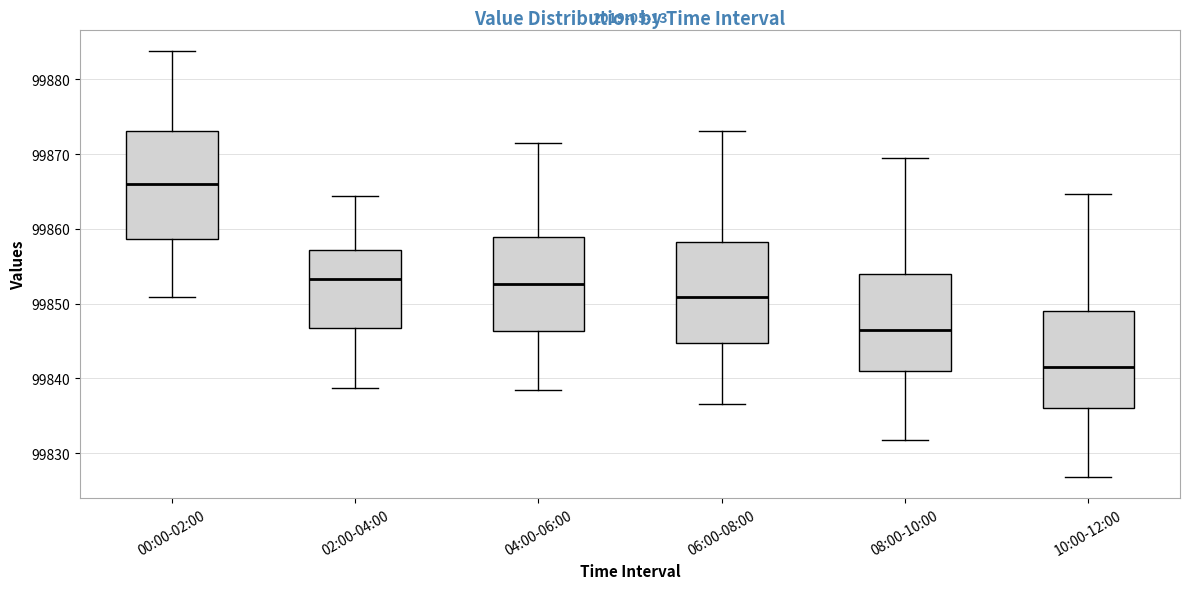

Reading left to right, read every box against the y-axis: the position of its median line, the range the box covers, and the ends of its whiskers. The values are not printed on the chart, so give them approximately, as read against the axis.

00:00-02:00: median 99866, box 99859 to 99873, whiskers 99851 to 99884
02:00-04:00: median 99853, box 99847 to 99857, whiskers 99839 to 99864
04:00-06:00: median 99853, box 99846 to 99859, whiskers 99839 to 99872
06:00-08:00: median 99851, box 99845 to 99858, whiskers 99837 to 99873
08:00-10:00: median 99846, box 99841 to 99854, whiskers 99832 to 99870
10:00-12:00: median 99842, box 99836 to 99849, whiskers 99827 to 99865